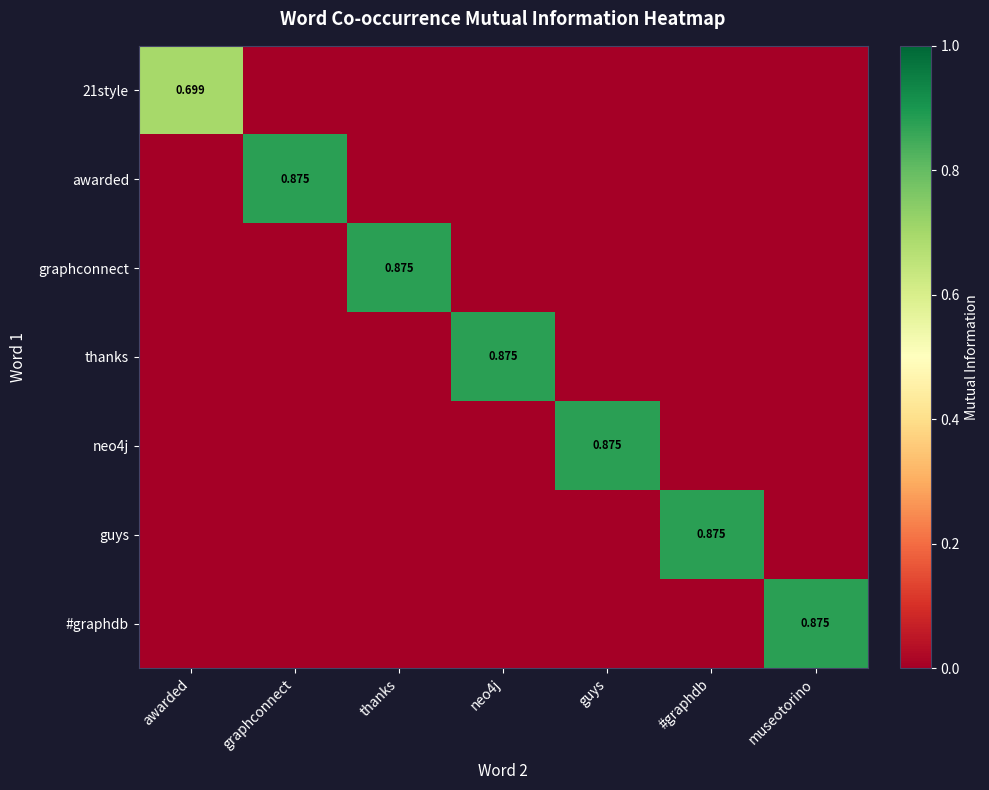

At museotorino, list the series in order from largest to smallest.

#graphdb, 21style, awarded, graphconnect, thanks, neo4j, guys